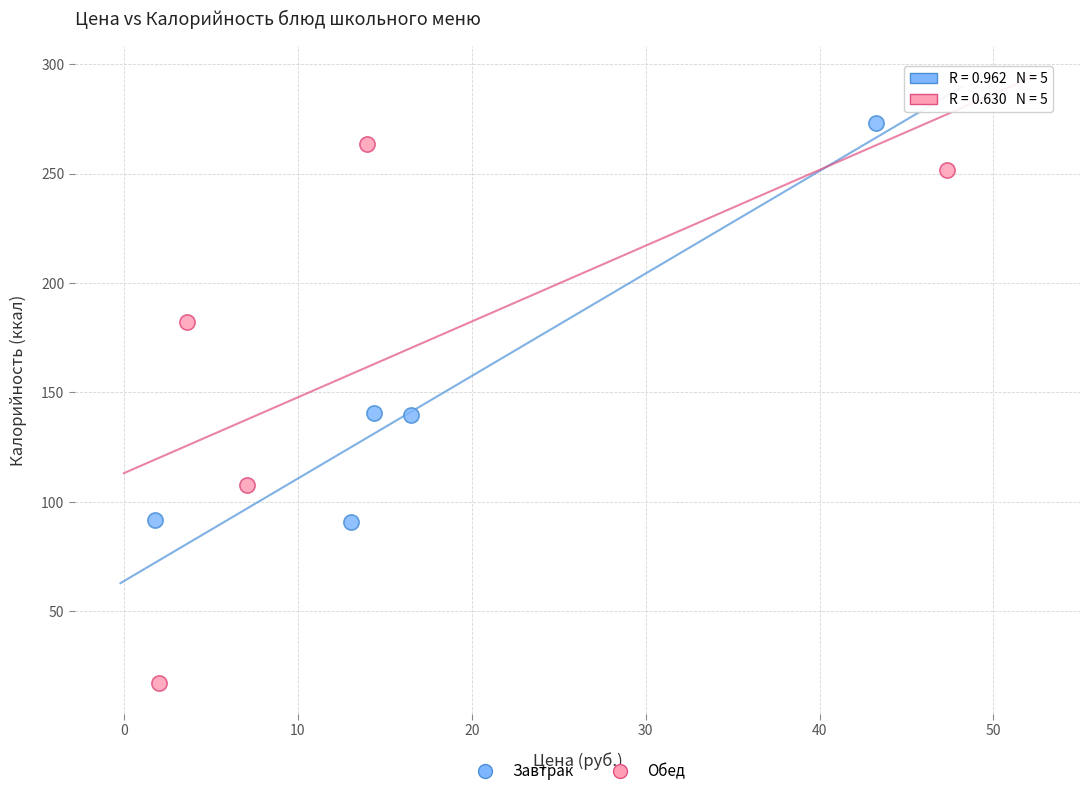

What are all the series names shown in the legend?

Завтрак, Обед